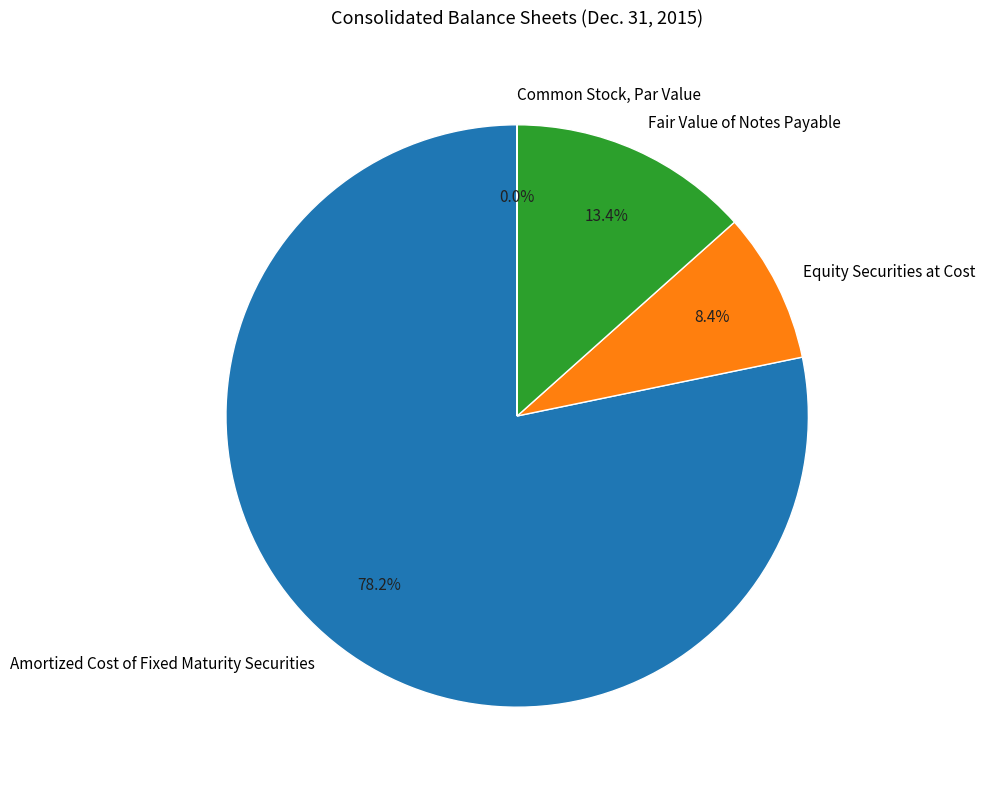

Does any single category account for the majority?

Yes